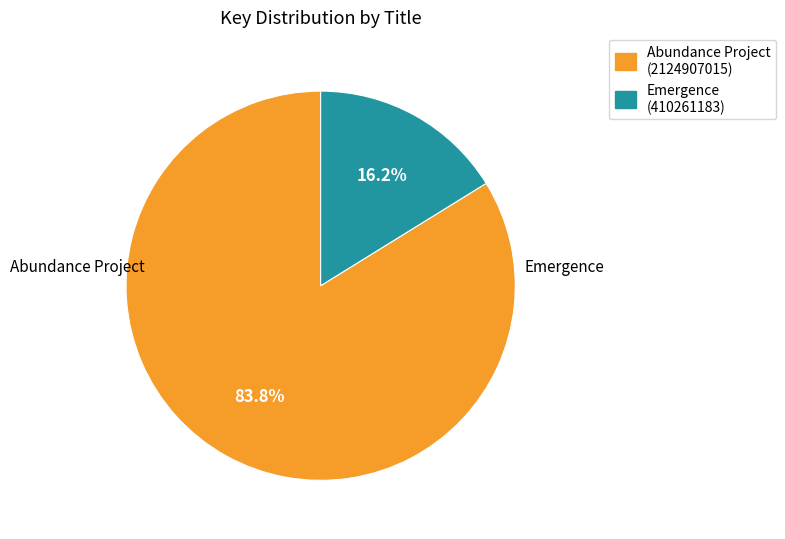

Combined, do Emergence and Abundance Project account for over 50%?

Yes